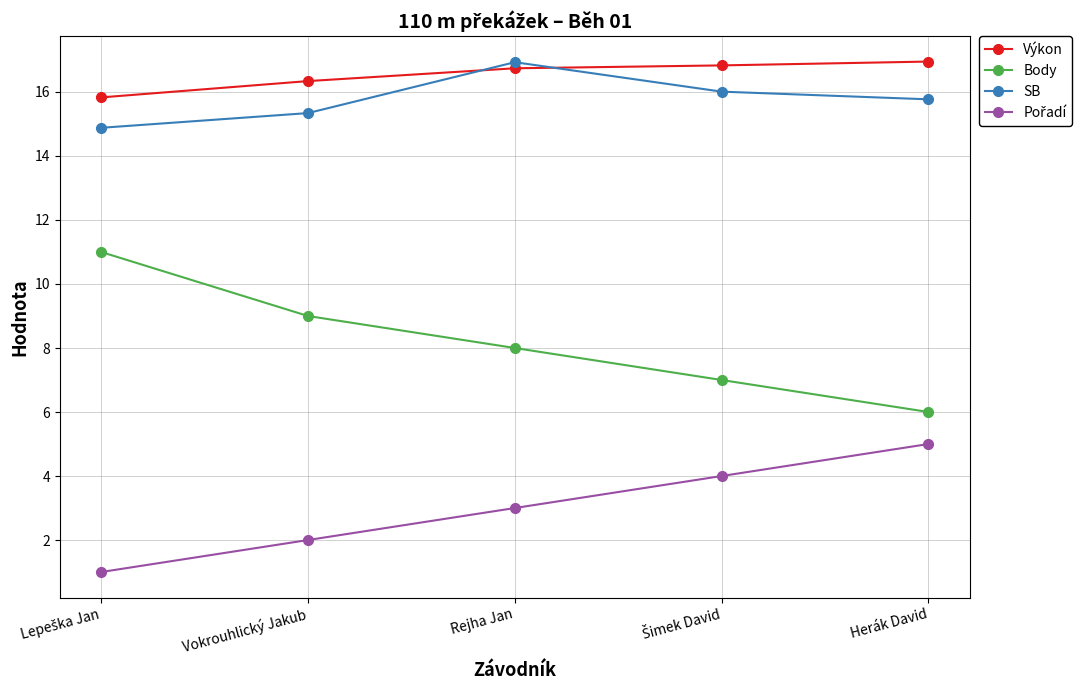

Count the Body values in the range 7 to 9.

3